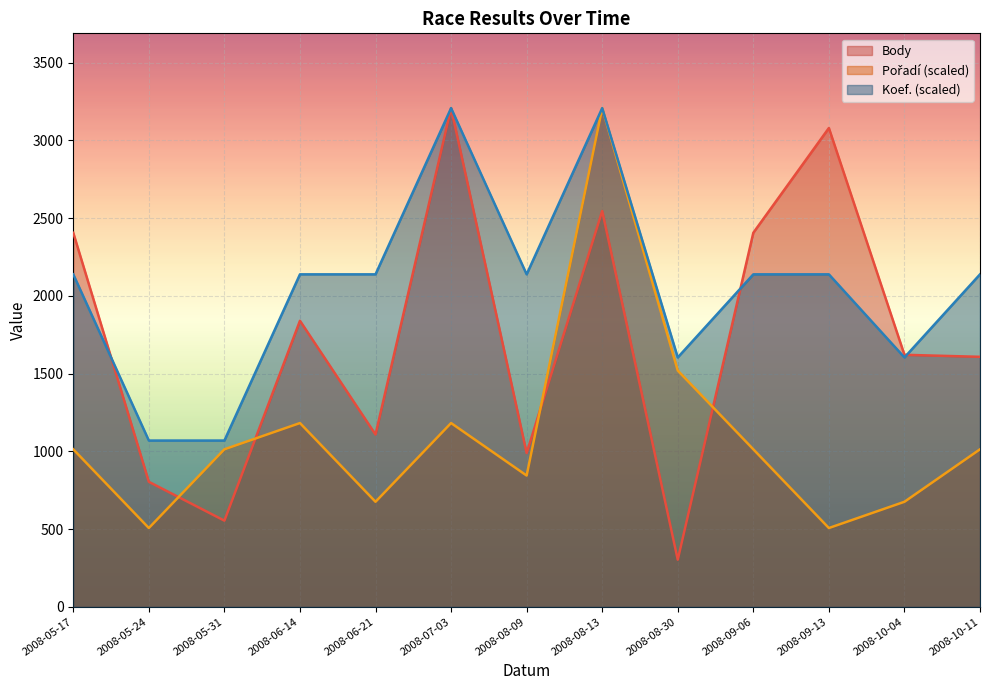

What position from the right is 2008-06-21?

9